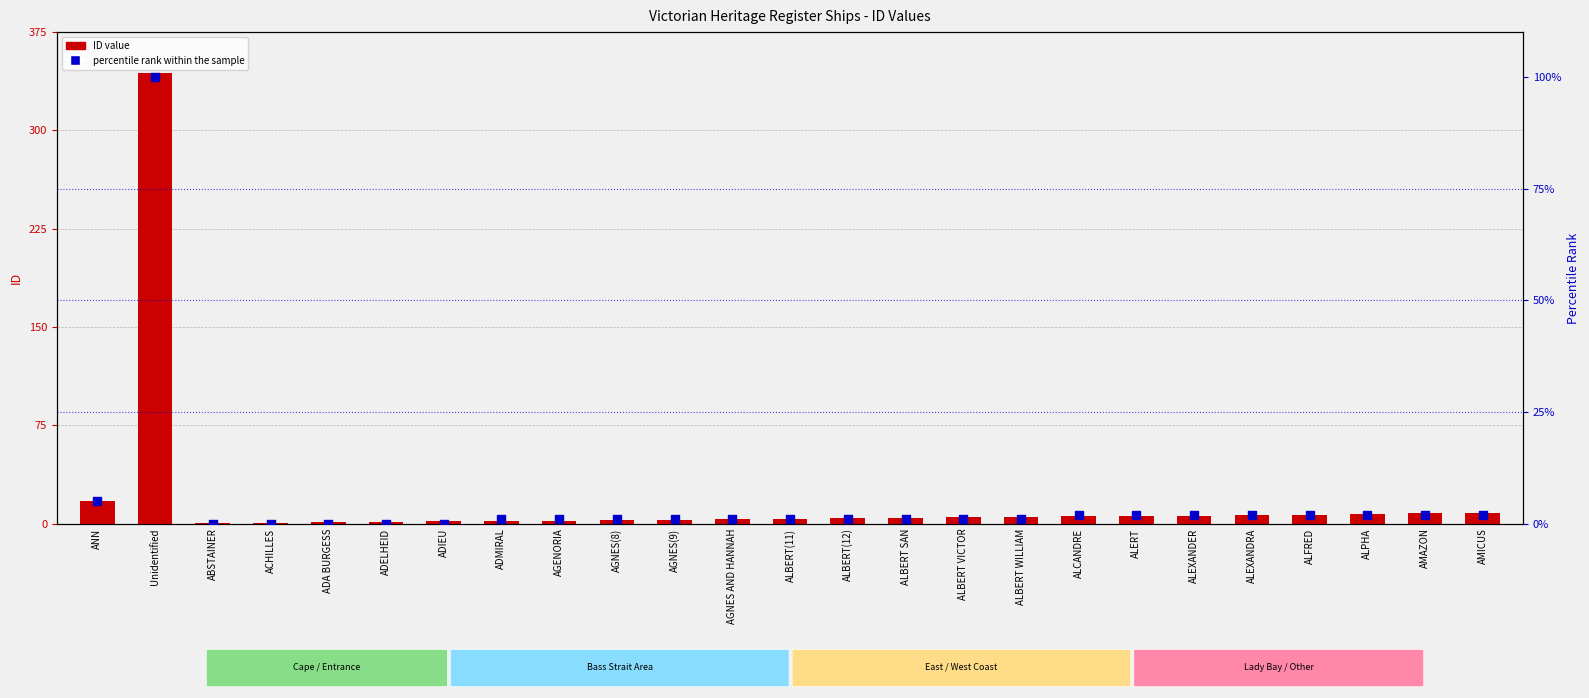

Is the value of ID value at AGNES(9) greater than the value of percentile rank within the sample at ACHILLES?

Yes